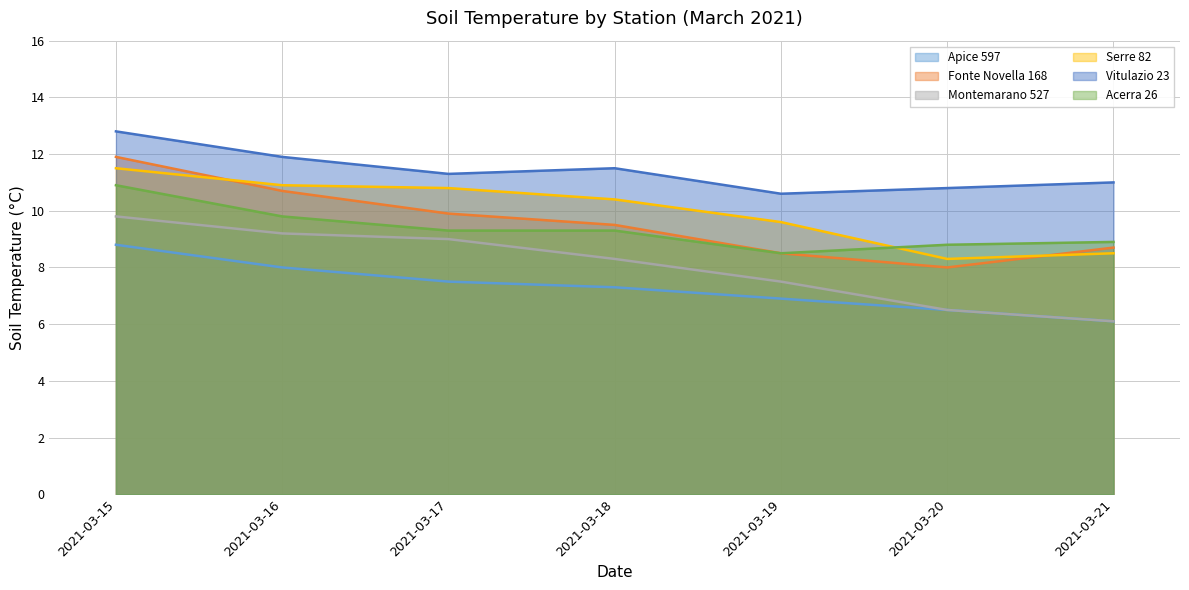

What is the maximum value shown in the chart?

12.8